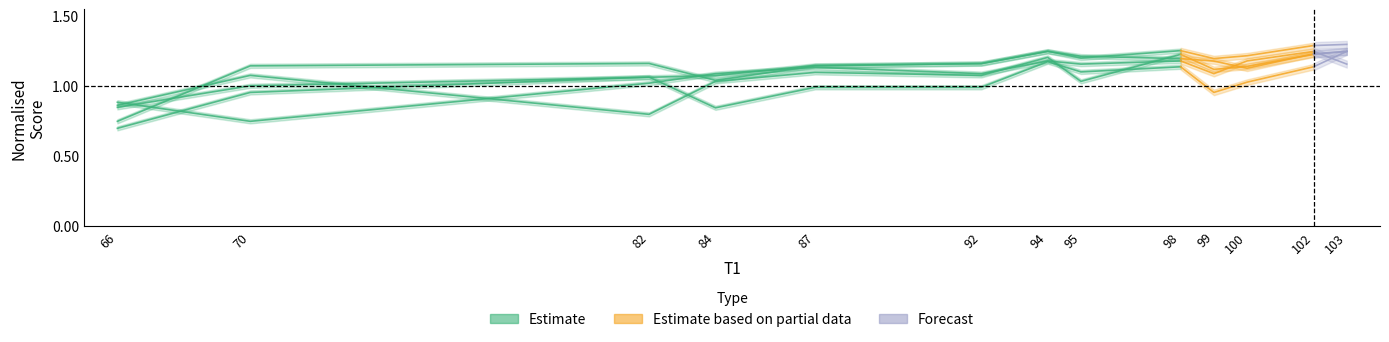

How many data points are above 1?

8